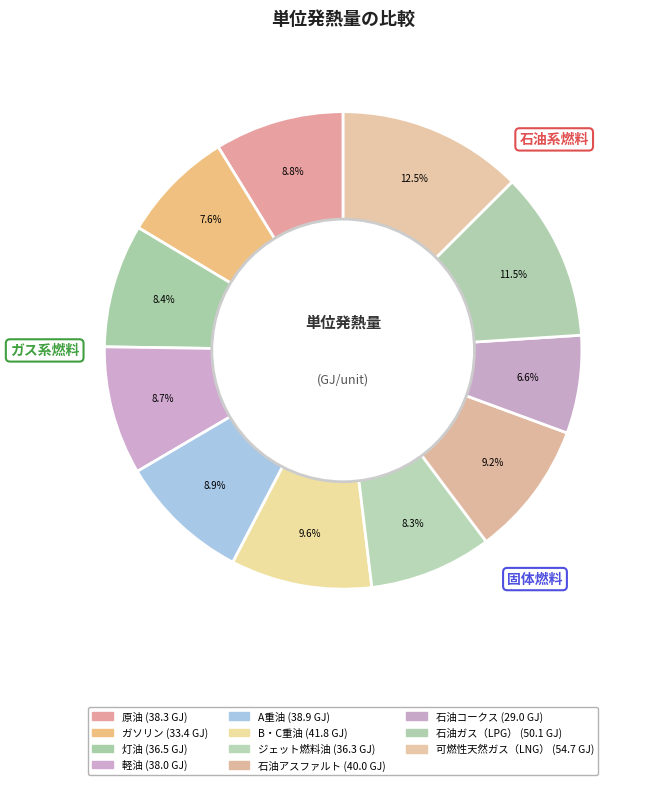

Which slice is the smallest?

石油コークス